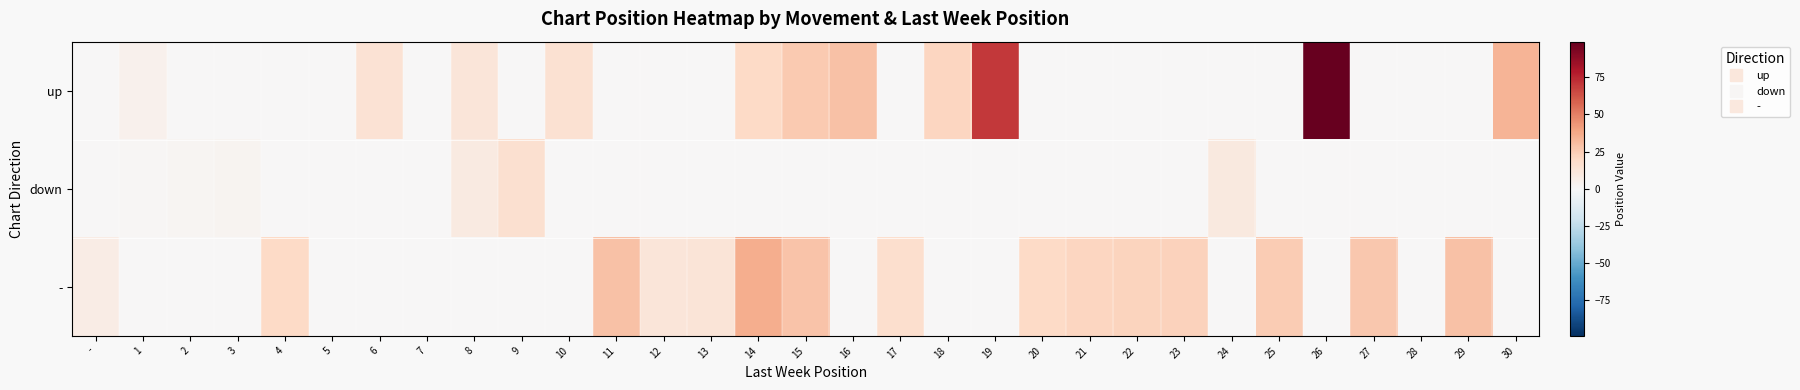

At which category is the sum across all series the highest?

26